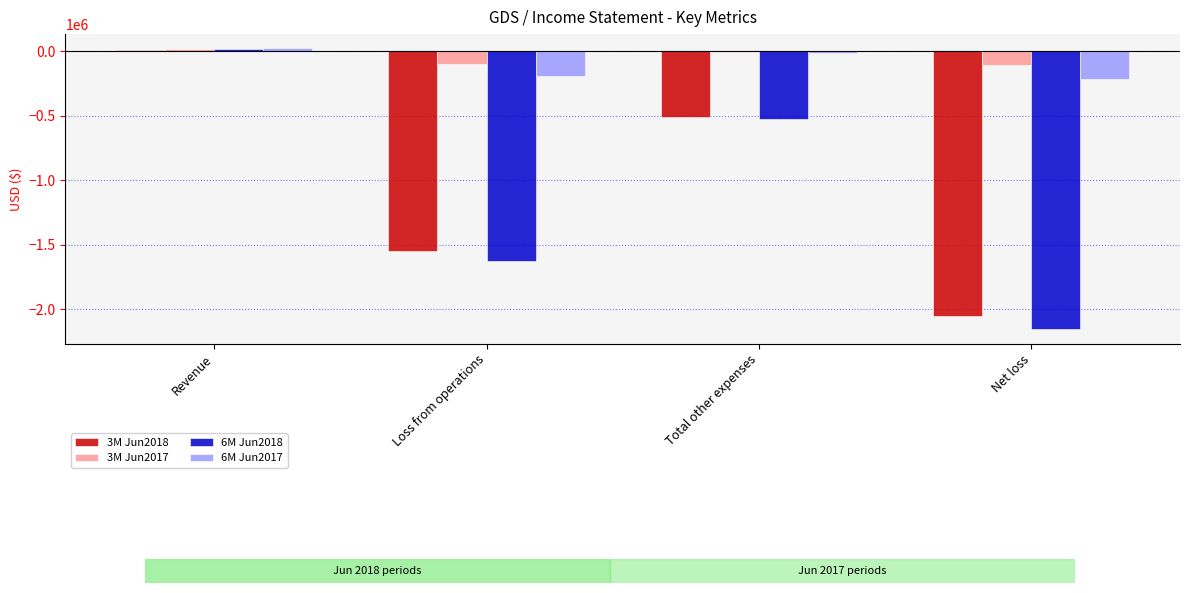

The 3M Jun2018 series shows -129658 at Total other expenses. True or false?

False